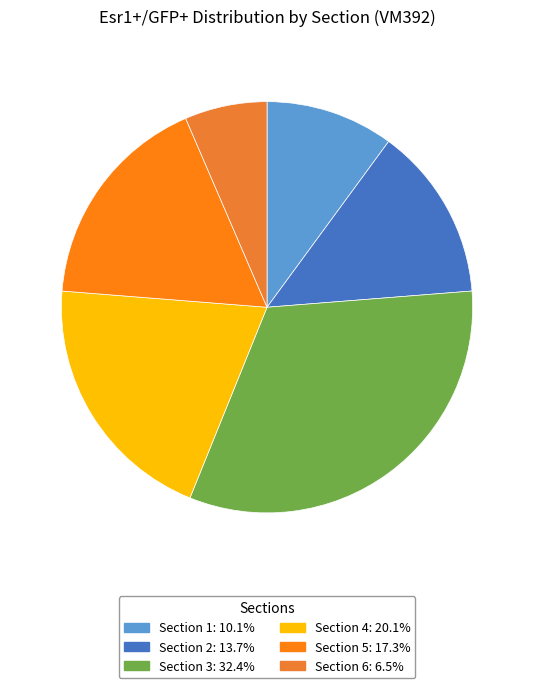

What is the largest slice in the pie chart?

Section 3